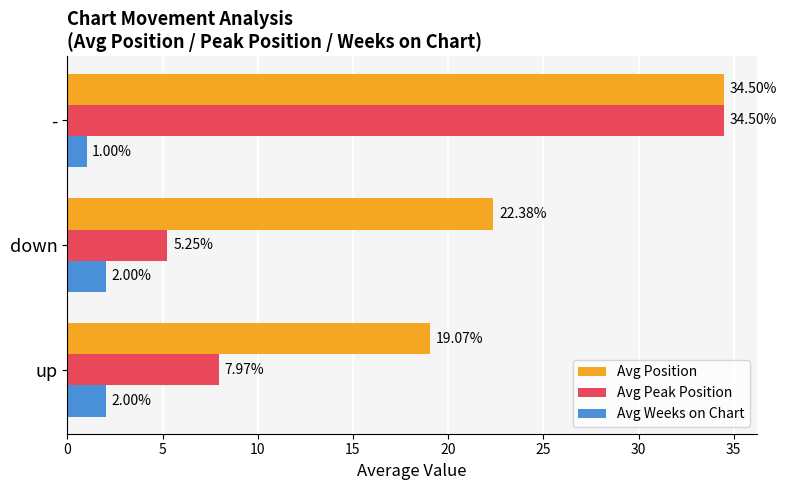

What is the sum of all Avg Weeks on Chart values?

5.0